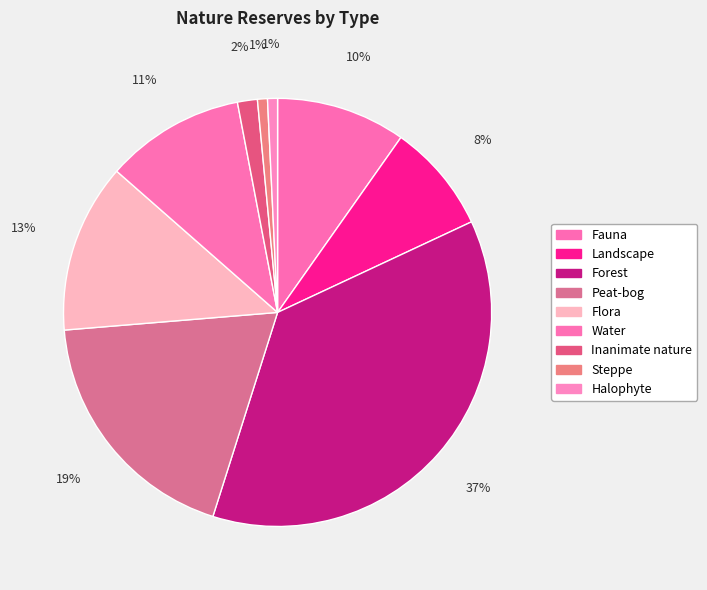

How many slices are in this pie chart?

9